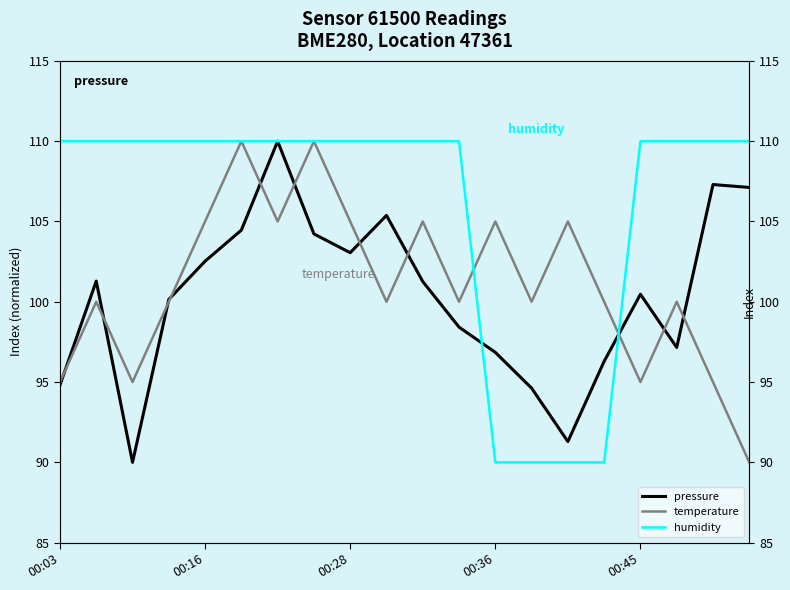

After their last crossing, which series has the higher values: humidity or temperature?

humidity